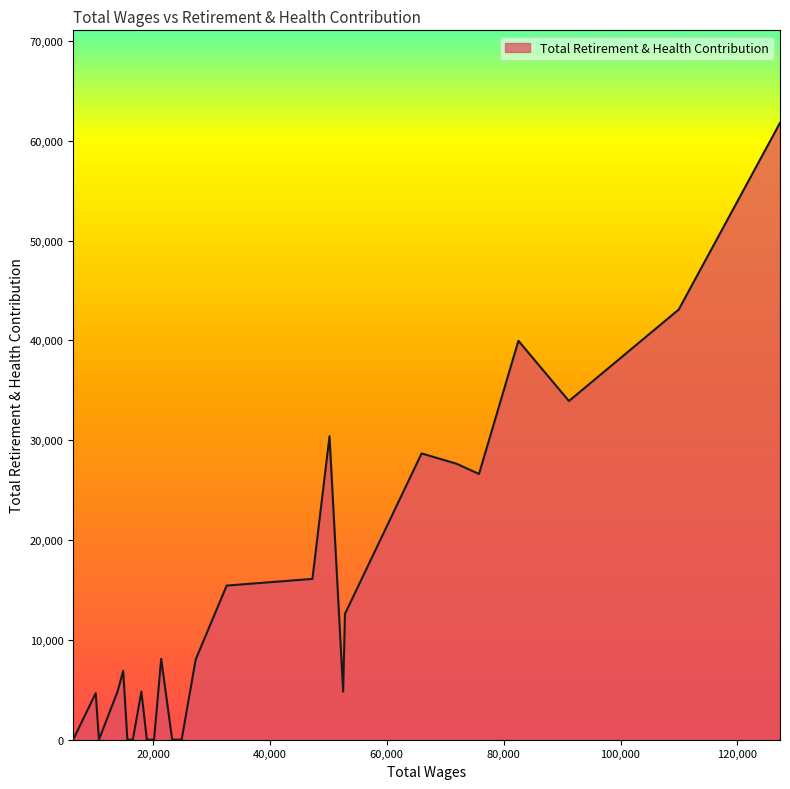

What is the greatest value displayed?

61792